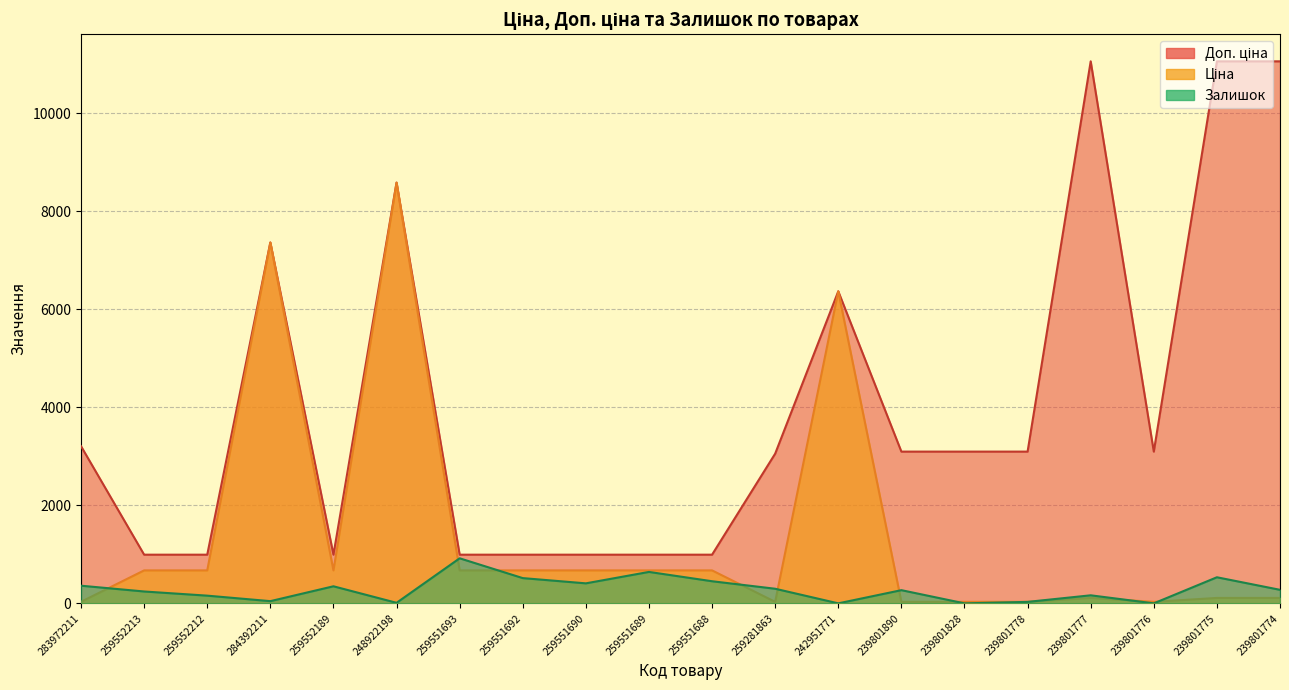

In Залишок, how many points are lower than both neighbors (excluding endpoints)?

6